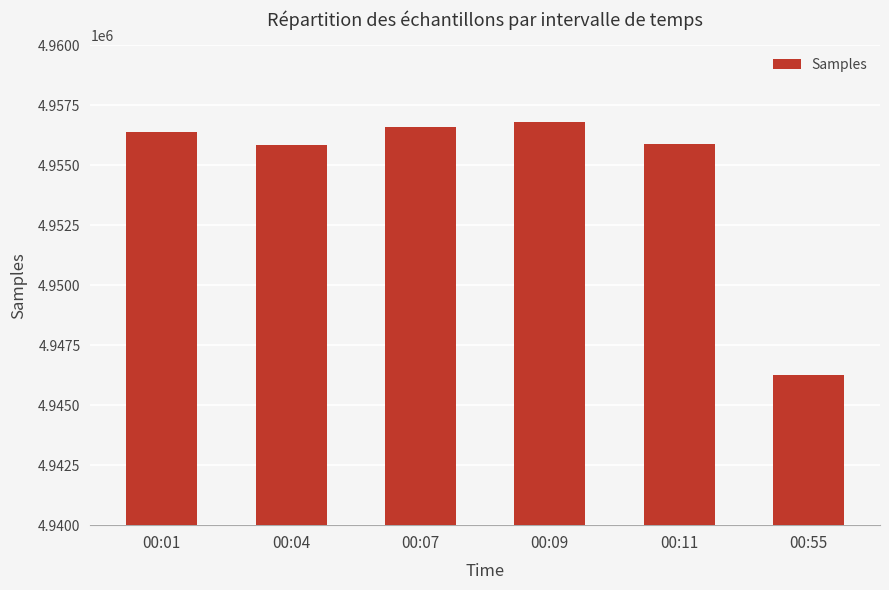

Read the value at 00:09, to the nearest 50.

4956800